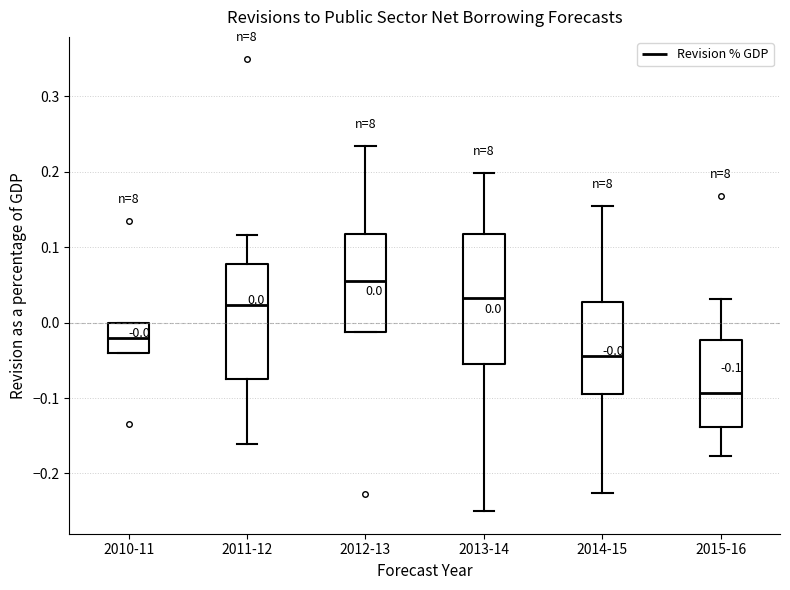

Comparing the boxes themselves (not the whiskers), which one is the tallest?

2013-14